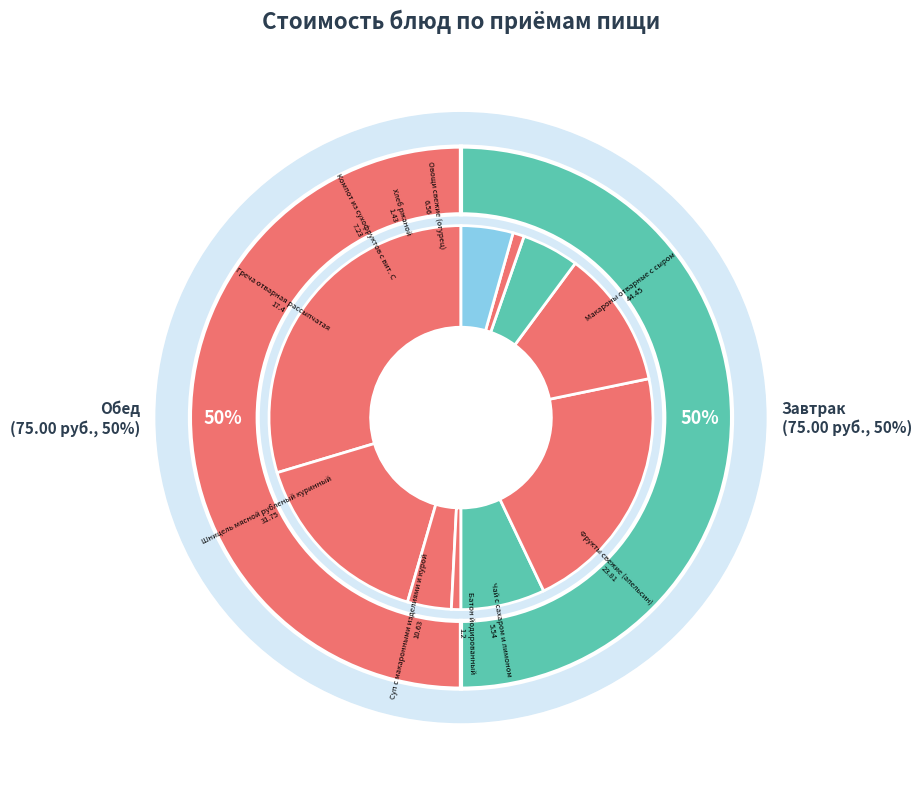

Which slice is the smallest?

Батон йодированный